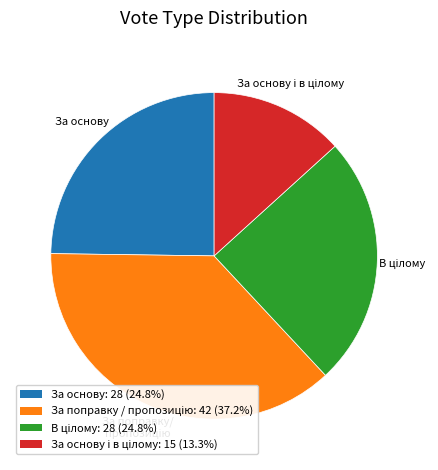

Is there any slice that represents more than half of the pie?

No